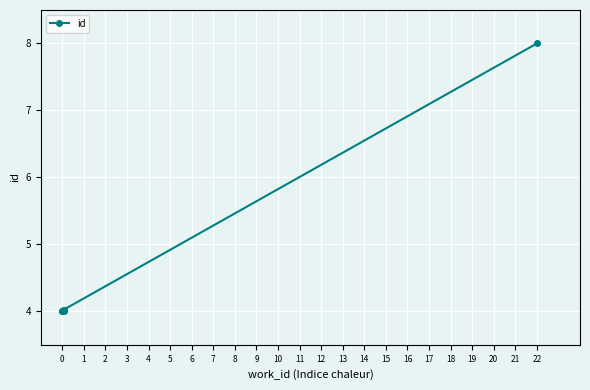

True or false: there are more than 2 points higher than both neighbors.

False